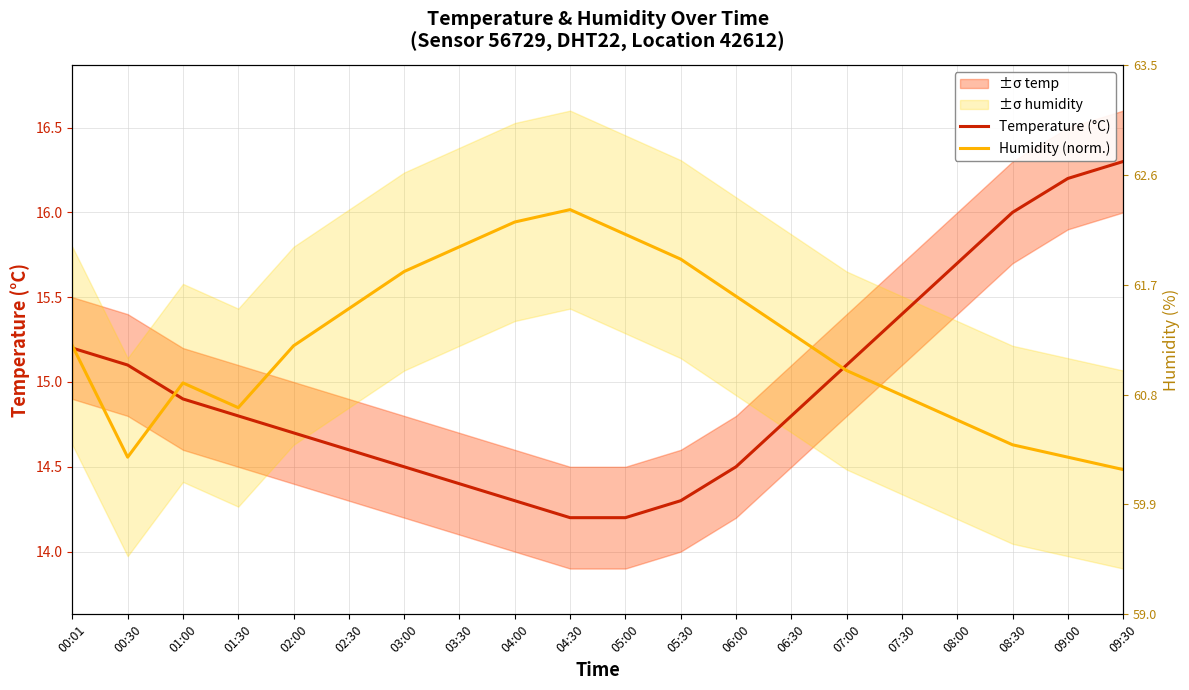

What is the total value across all series at 02:00?

29.9